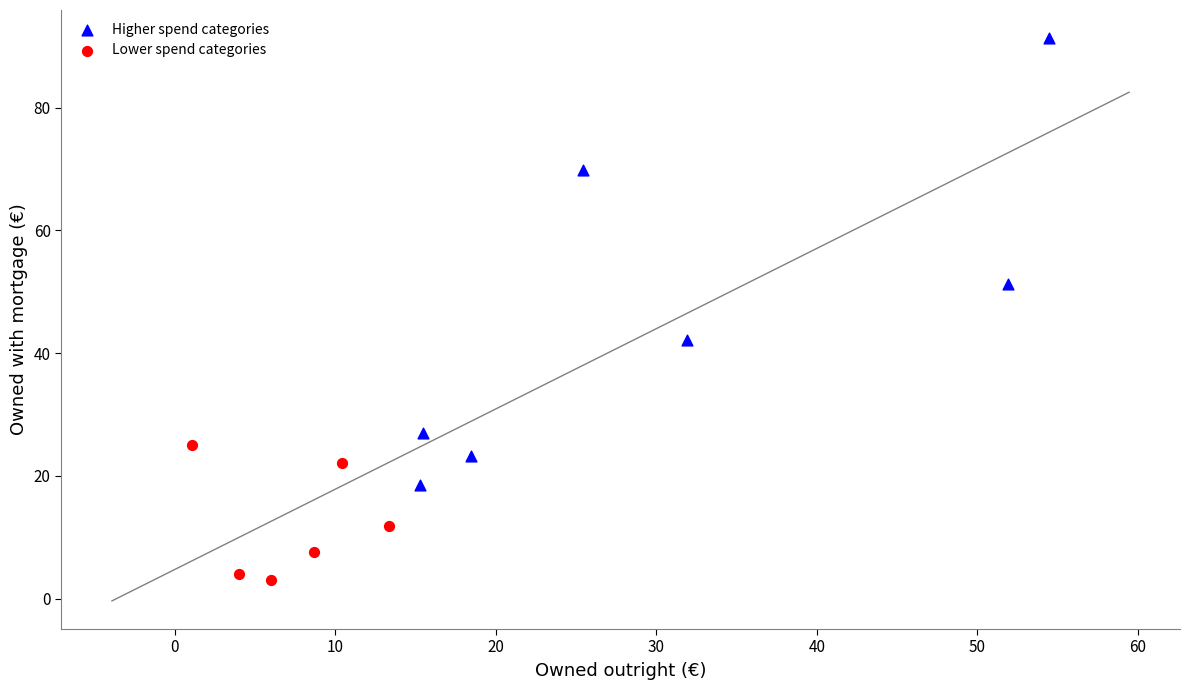

Which series contains the lowest Y value?

Lower spend categories